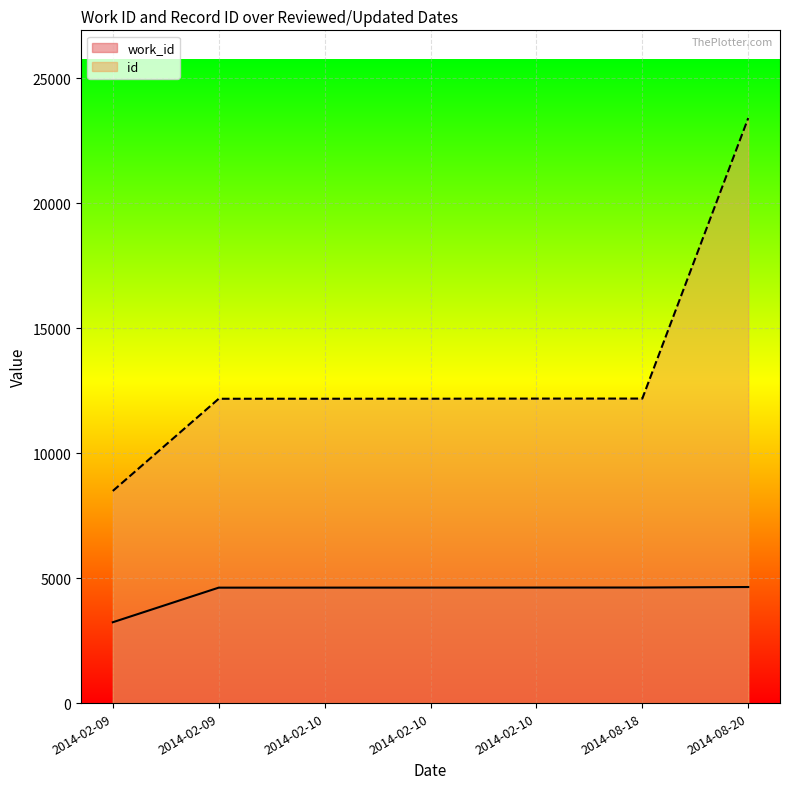

True or false: id has a value of 12181 at 2014-02-10.

True